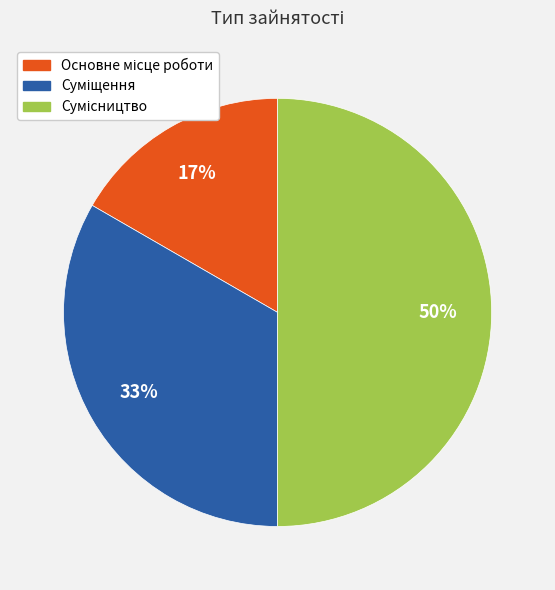

To the nearest percent, what is the difference between the largest and smallest slice percentages?

33%